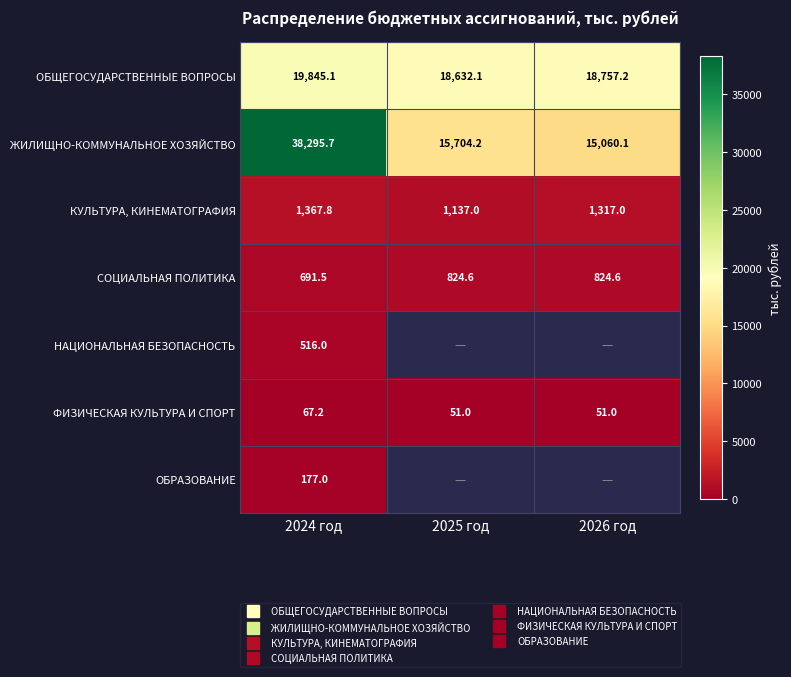

At how many categories does at least one series exceed 8112?

3